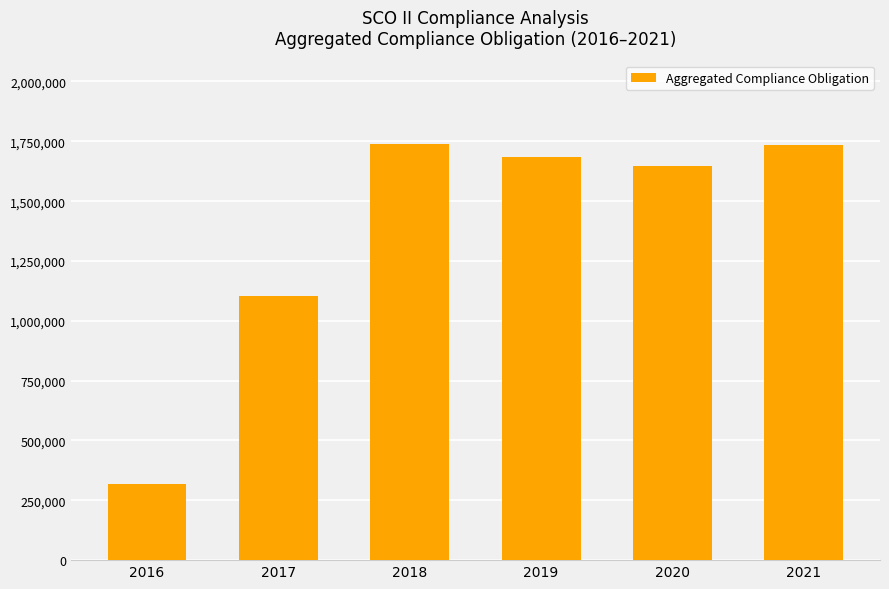

What is the greatest value displayed?

1739857